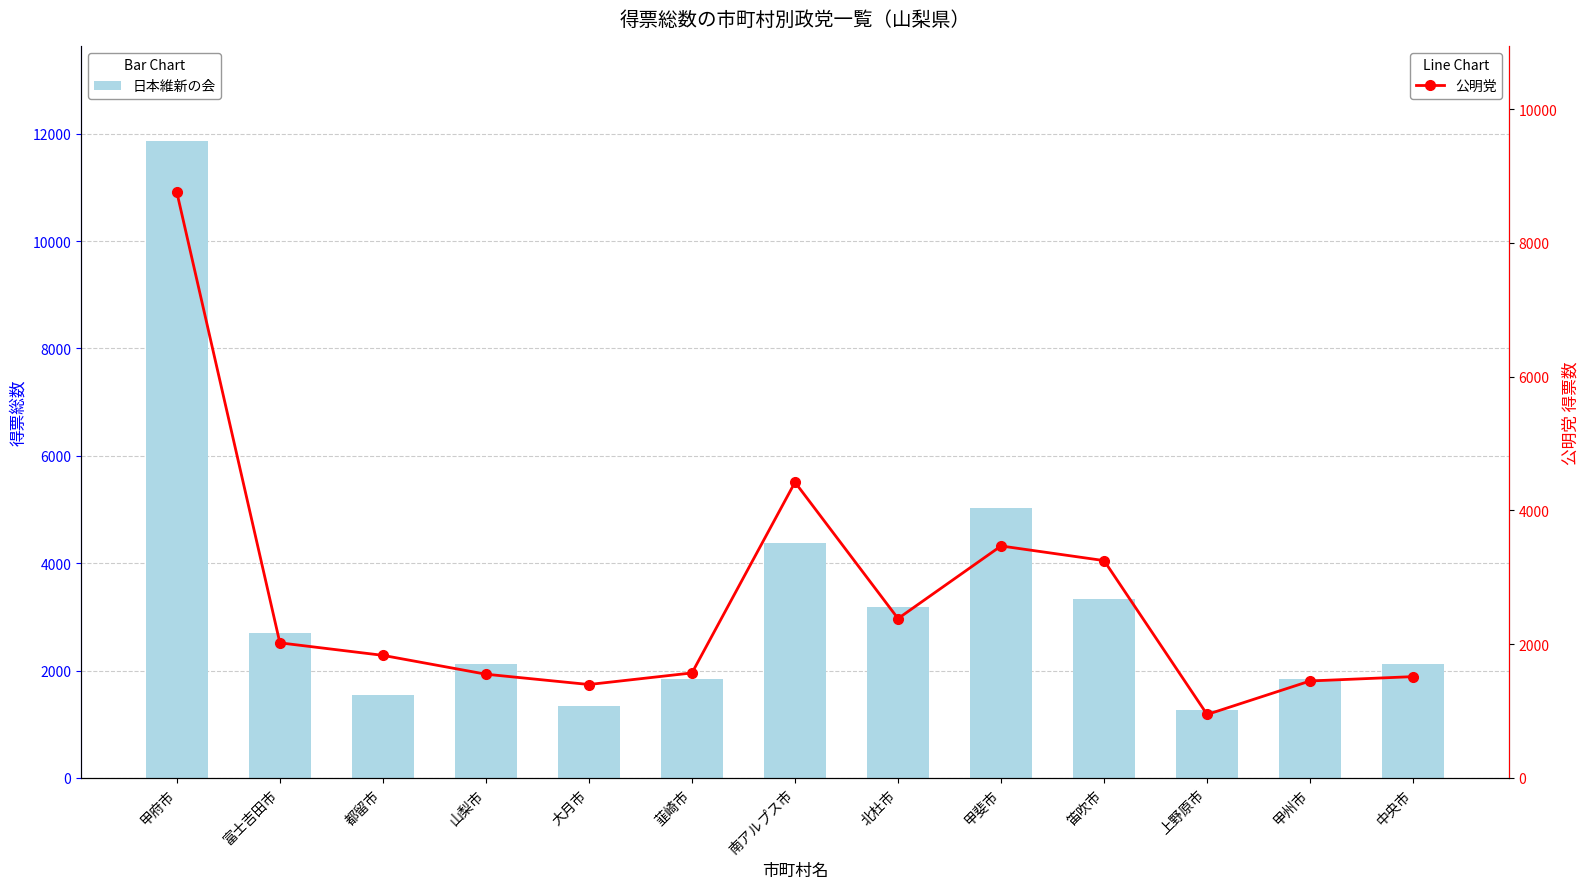

At 大月市, list the series in order from smallest to largest.

日本維新の会, 公明党